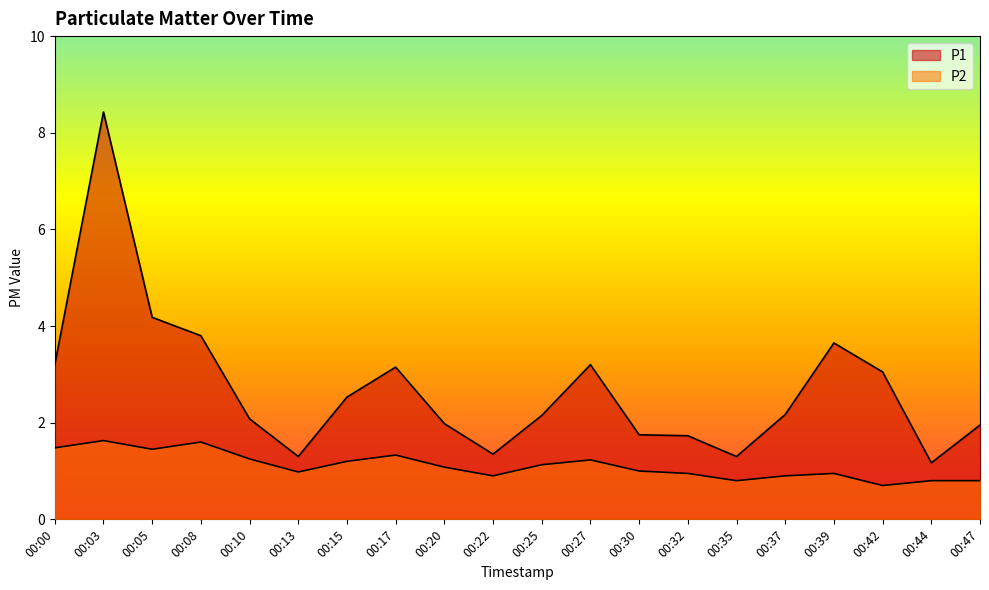

True or false: P2 has a value of 0.4 at 00:22.

False